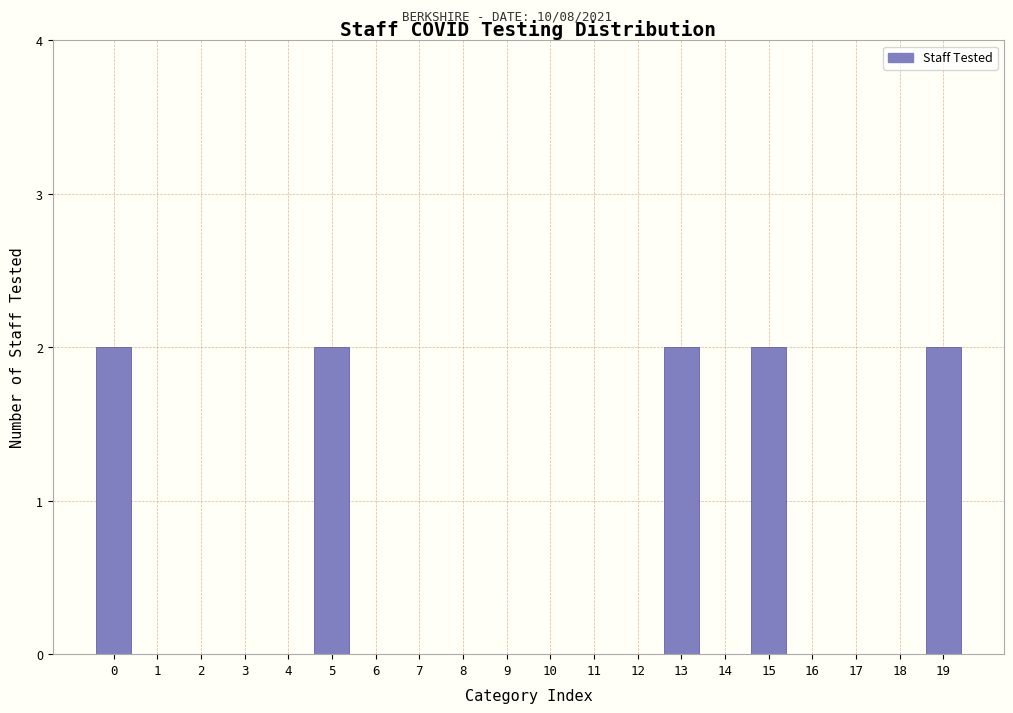

Reading right to left, transcribe all the data shown in this chart.

19=2	18=0	17=0	16=0	15=2	14=0	13=2	12=0	11=0	10=0	9=0	8=0	7=0	6=0	5=2	4=0	3=0	2=0	1=0	0=2